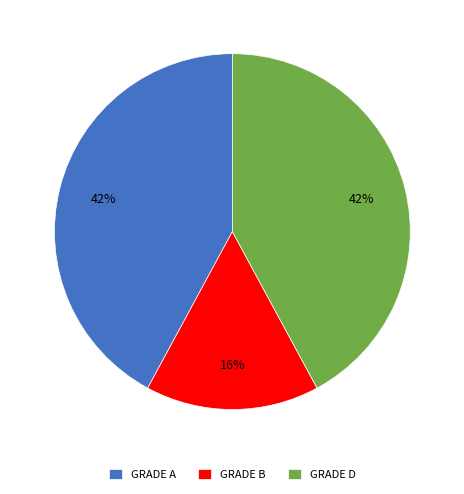

To the nearest percent, what is the difference between the largest and smallest slice percentages?

26%